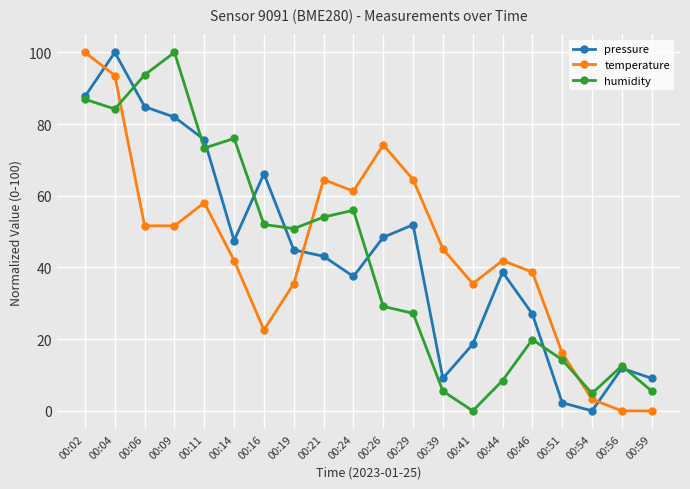

How many lines are shown in the chart?

3